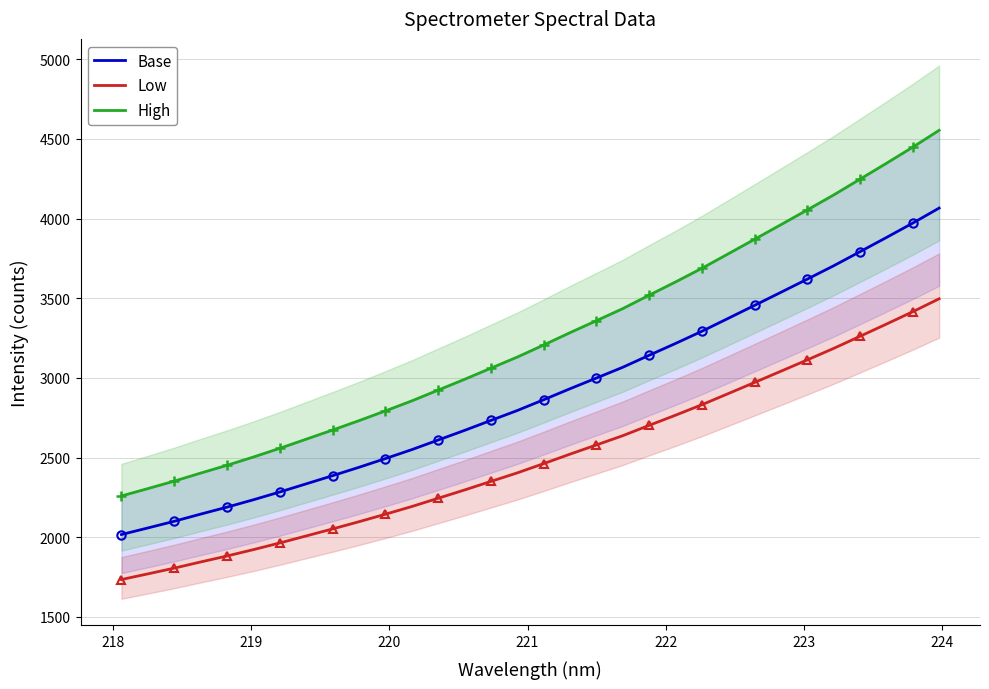

True or false: Base and High cross at least once.

False